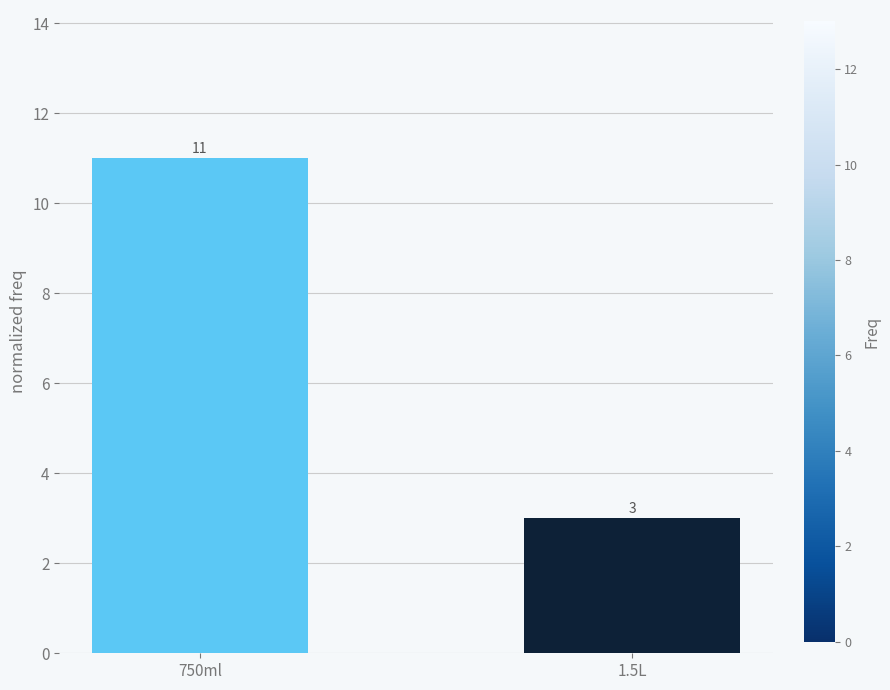

What is the value of the 2nd bar from the left?

3